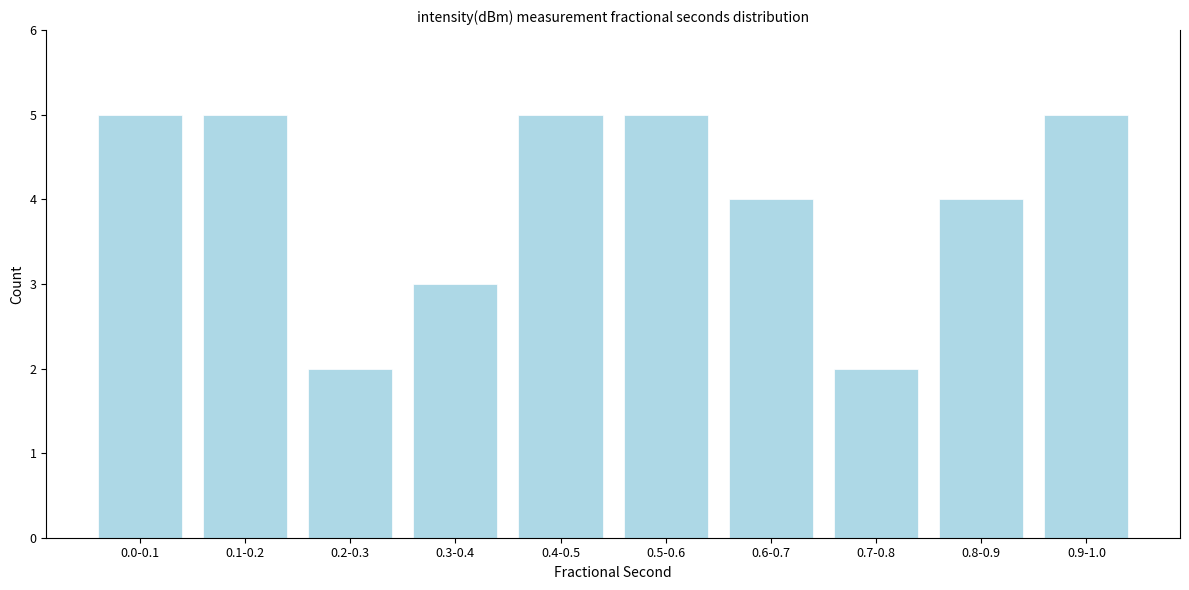

Reading right to left, list all the values displayed in this chart.

0.9-1.0=5	0.8-0.9=4	0.7-0.8=2	0.6-0.7=4	0.5-0.6=5	0.4-0.5=5	0.3-0.4=3	0.2-0.3=2	0.1-0.2=5	0.0-0.1=5